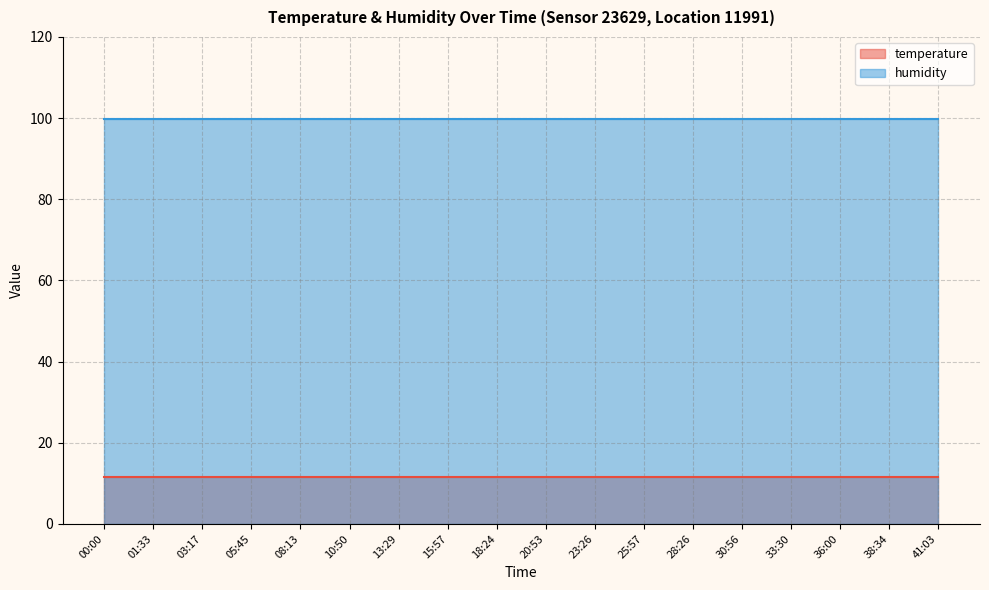

True or false: humidity has a value of 161.2 at 38:34.

False